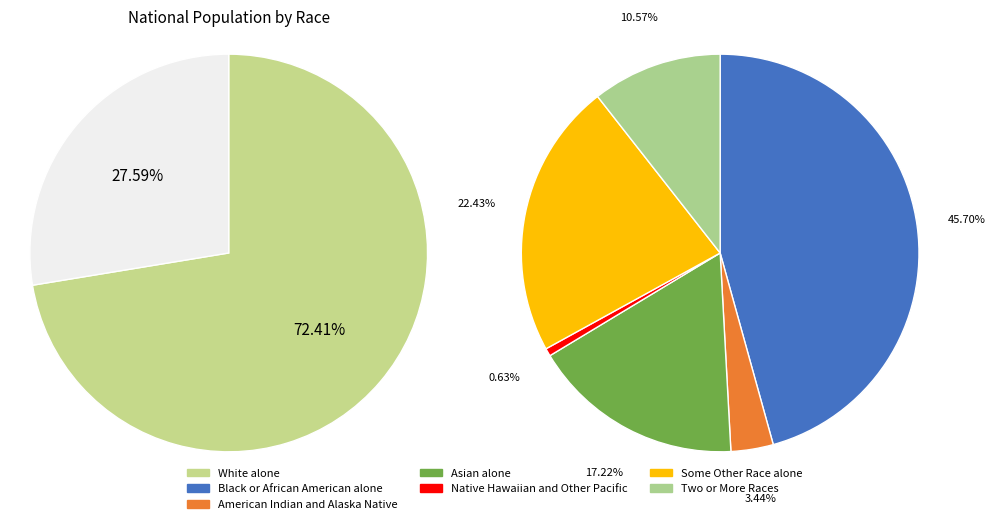

What percentage is NOT represented by White alone?

27.6%